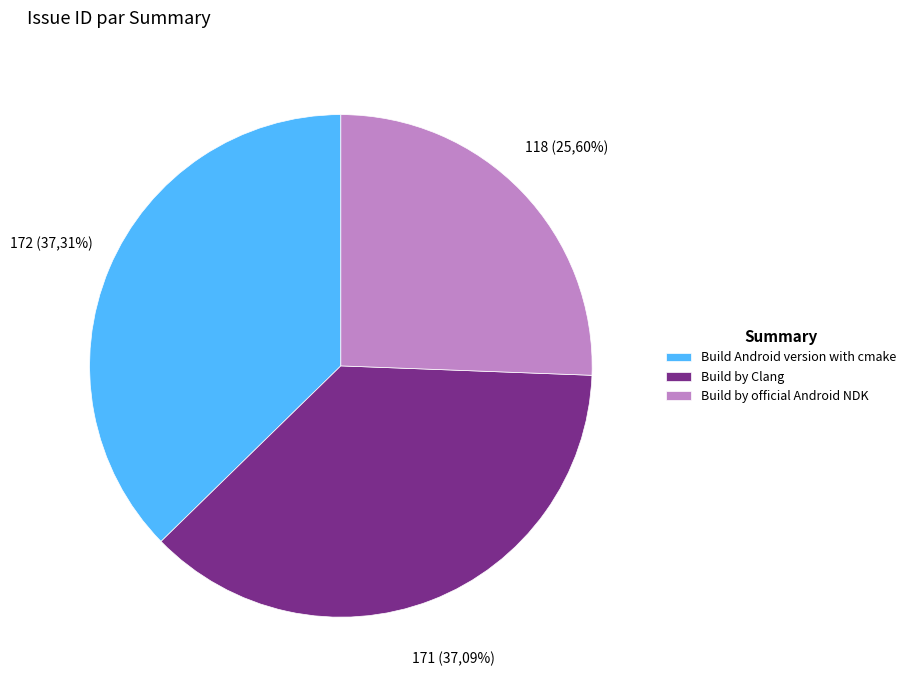

Does Build by official Android NDK account for over 50% of the chart?

No